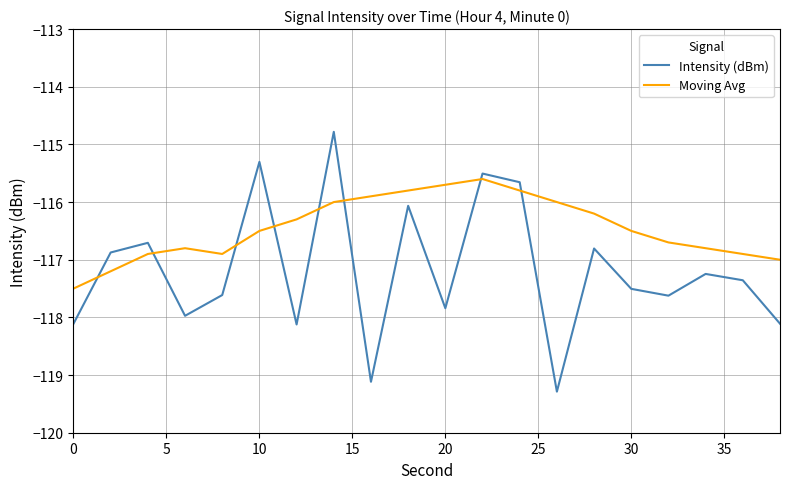

Rank the series by their maximum value, from highest to lowest.

Intensity (dBm), Moving Avg